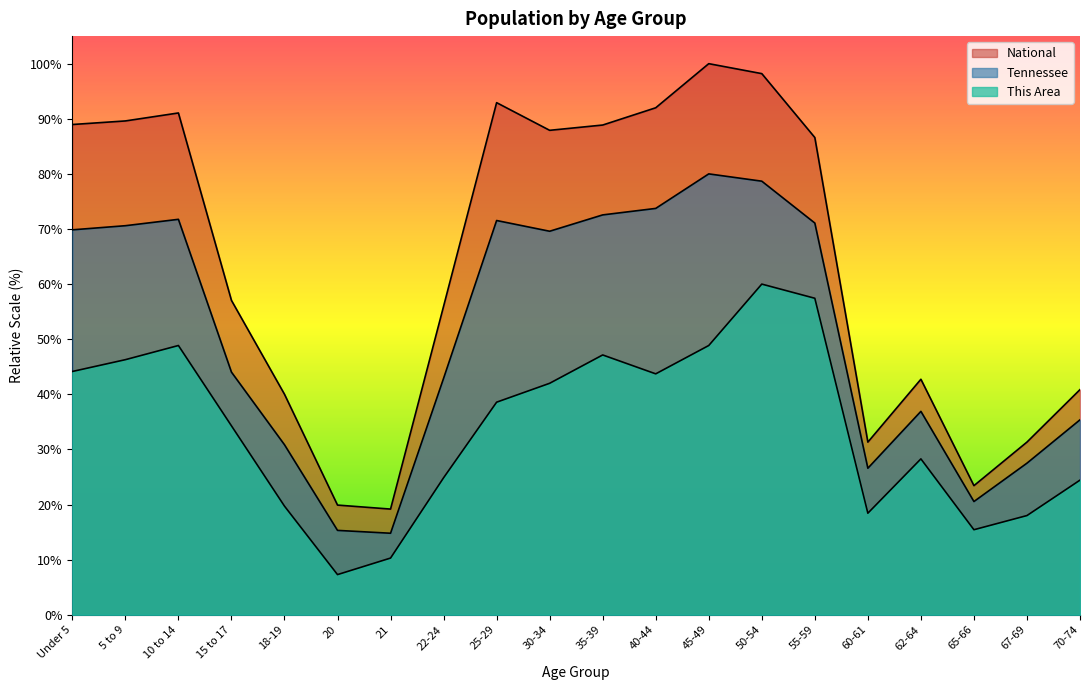

True or false: Tennessee and This Area intersect in this chart.

False